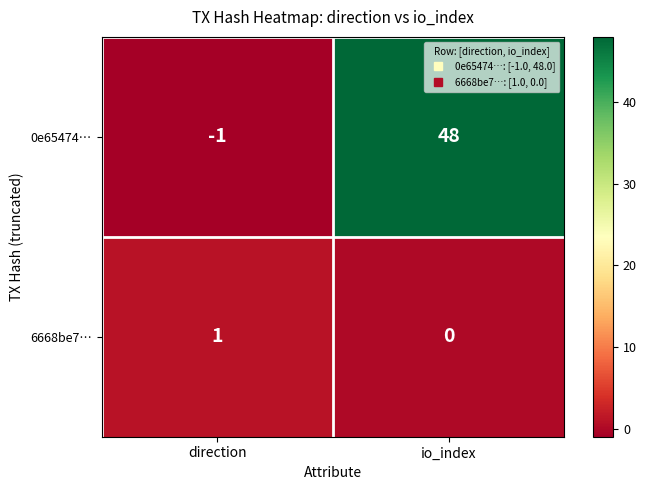

At which label is 0e65474… closest to 23?

direction